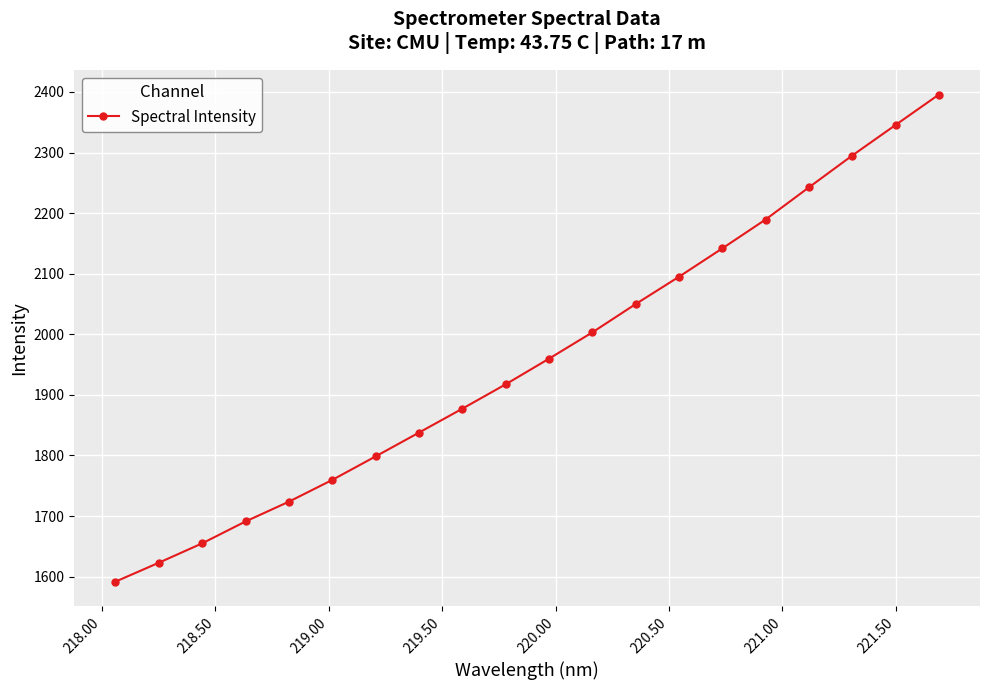

What is the difference between the maximum and minimum values?

803.9